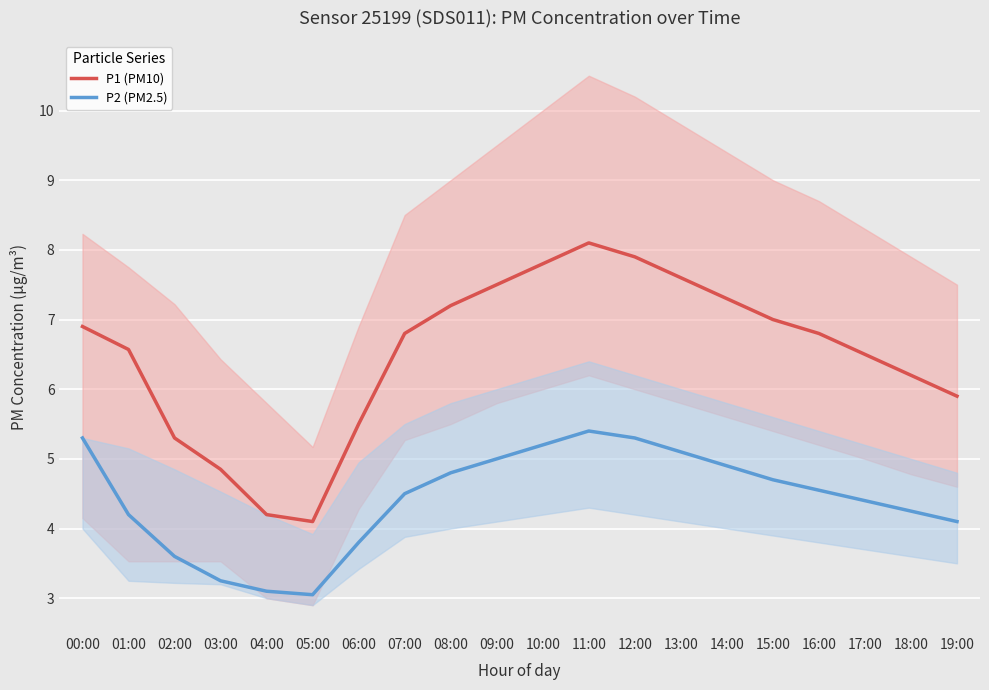

True or false: P1 (PM10) has a value of 1.6 at 19:00.

False